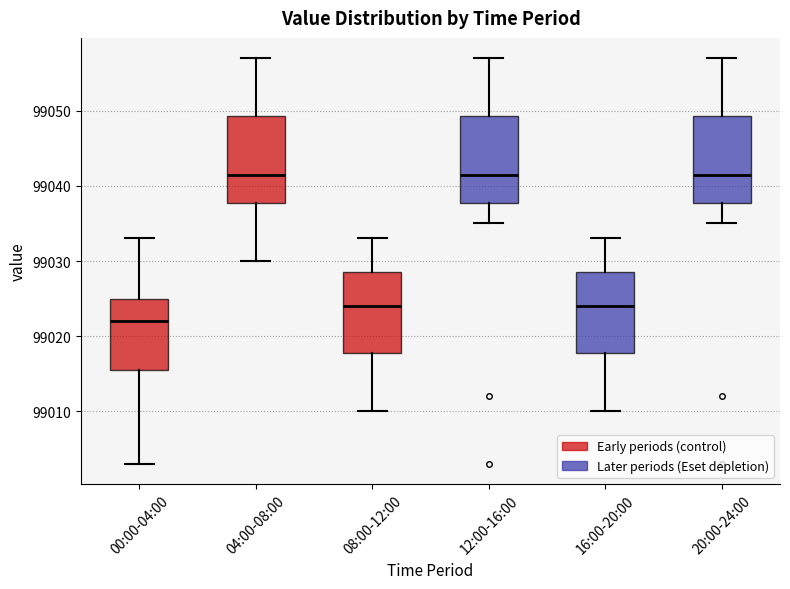

Where does the lower whisker of the box for 08:00-12:00 end on the y-axis? The values are not printed on the chart, so give them approximately, as read against the axis.

99010